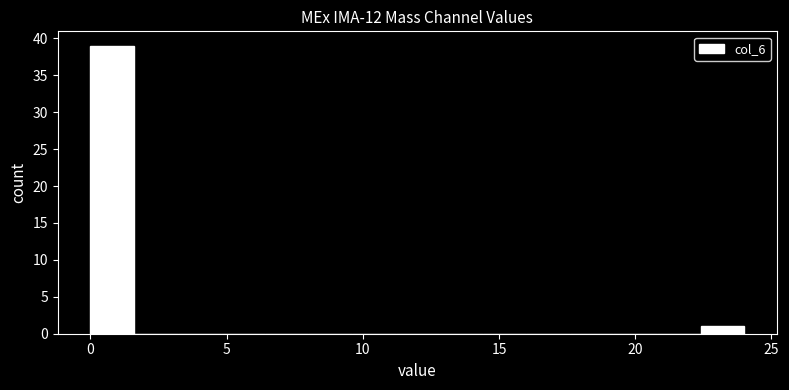

Read against the x-axis, roughly where is the centre of the tallest bar?

1.0